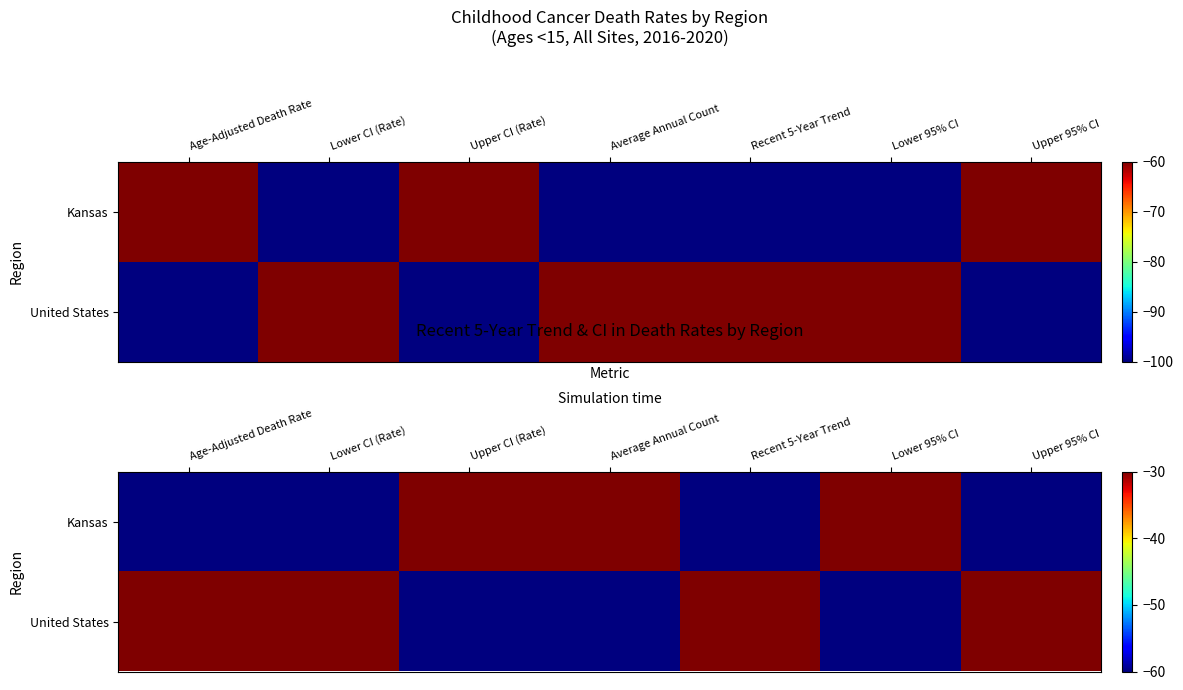

Which category has the highest value across all series?

Upper CI (Rate)